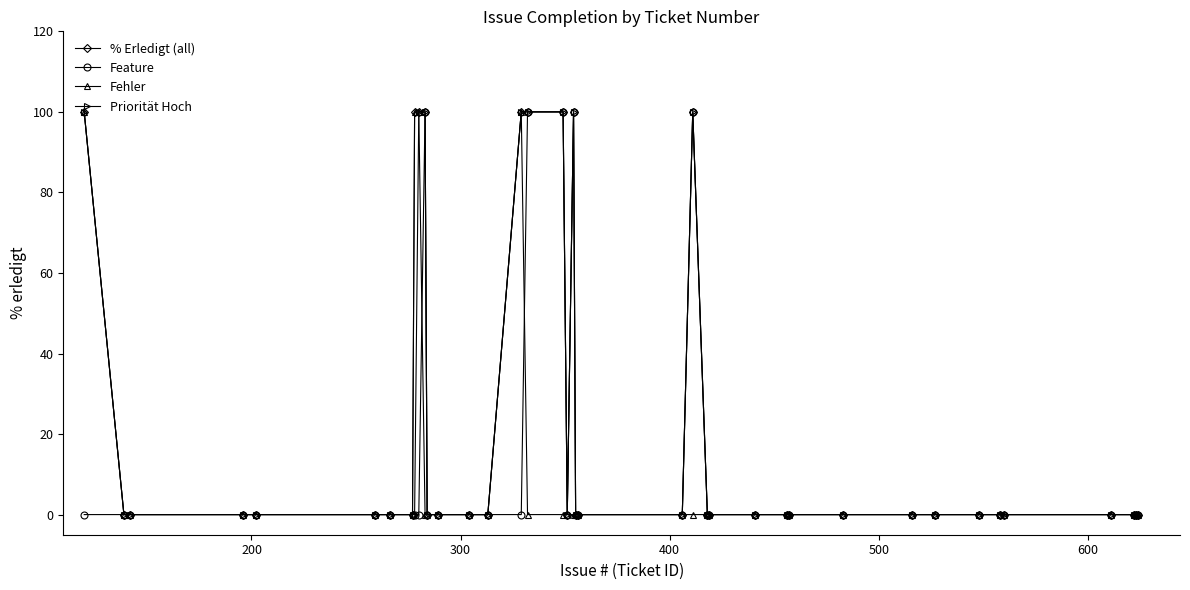

At how many categories does at least one series exceed 62?

9